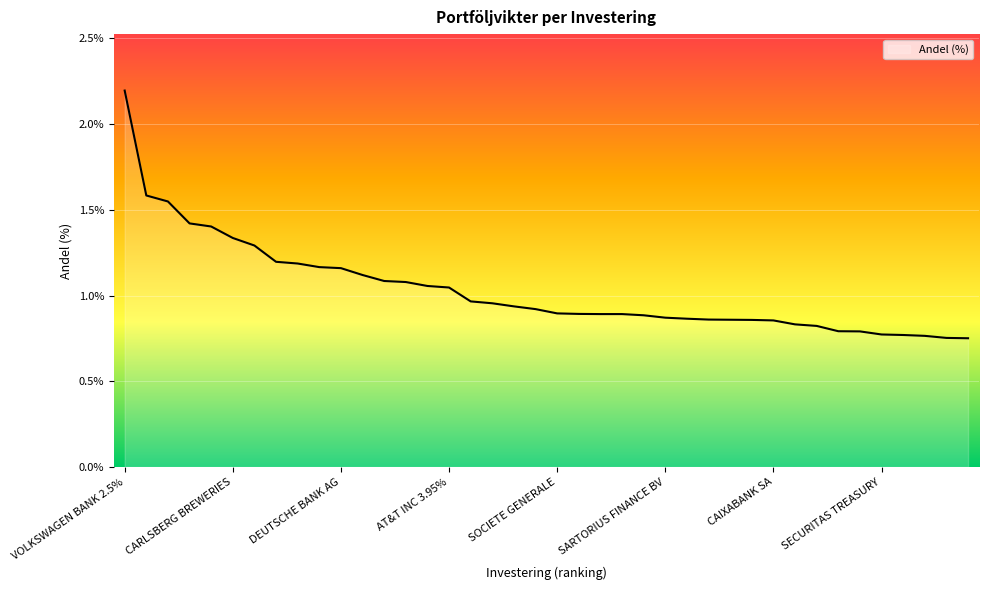

What is the greatest value displayed?

2.2